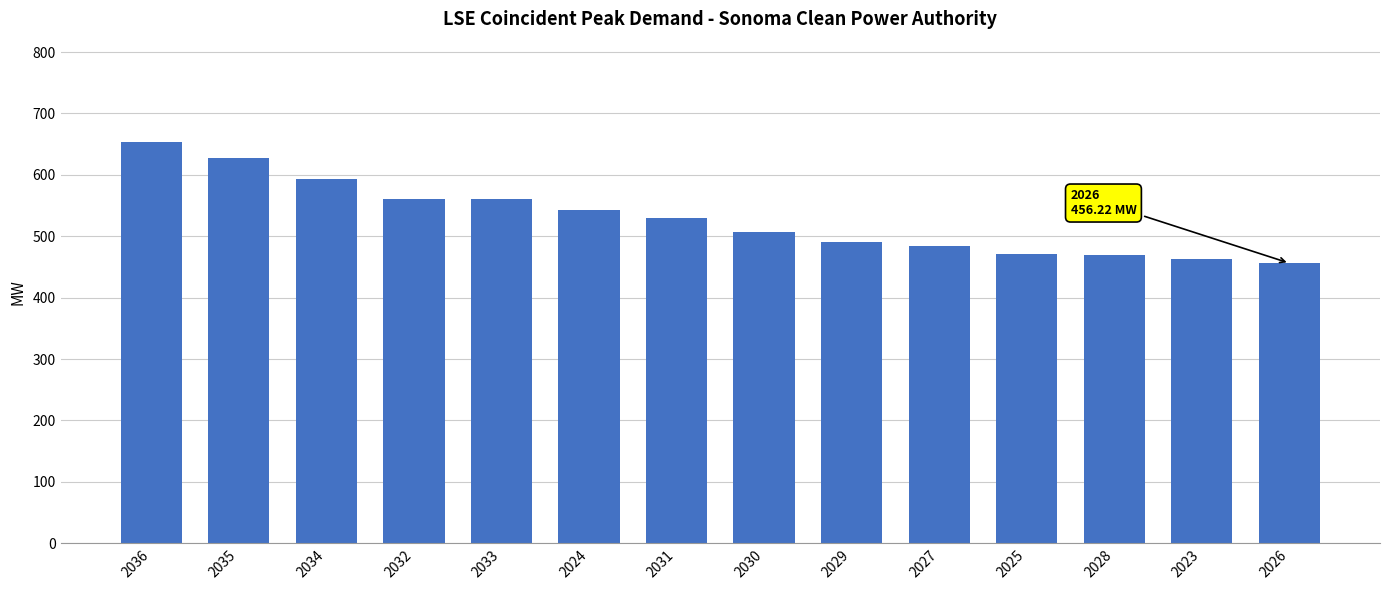

Read the value at 2028.

468.8